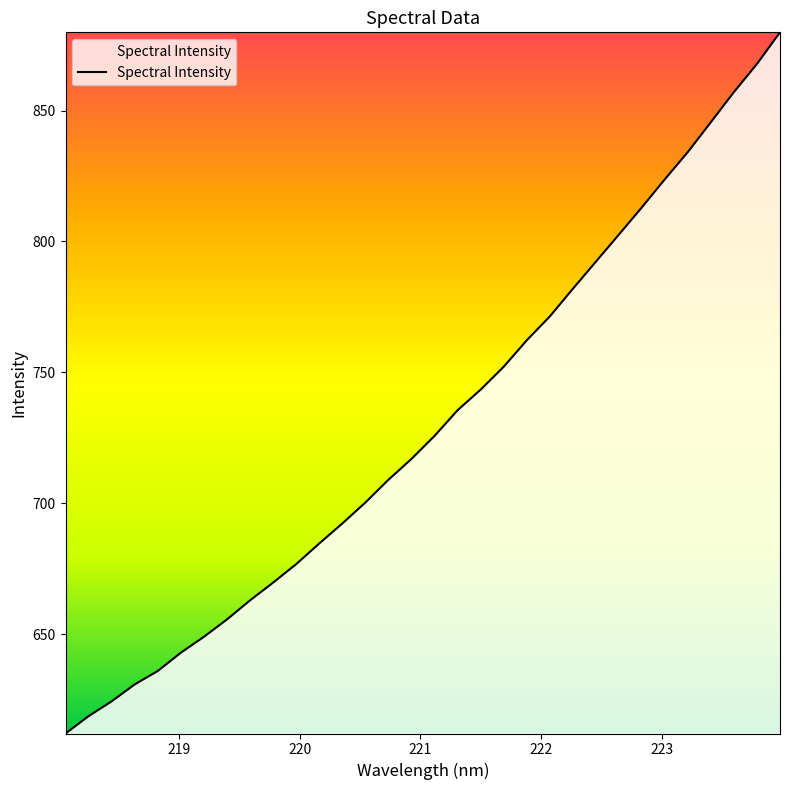

What is the difference between the maximum and minimum values?

267.9